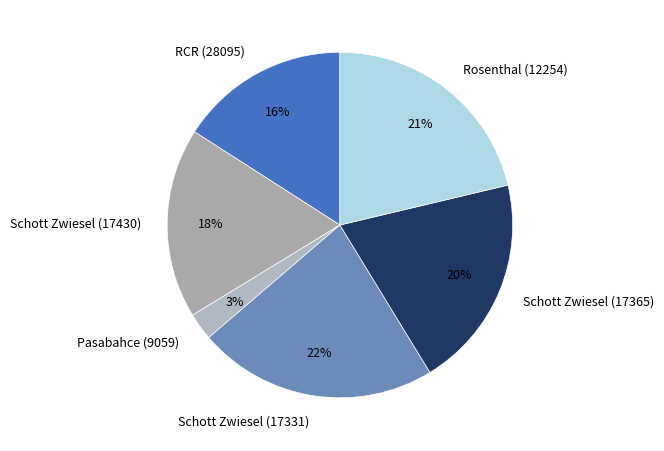

Is the sum of Pasabahce (9059) and Schott Zwiesel (17430) greater than half?

No